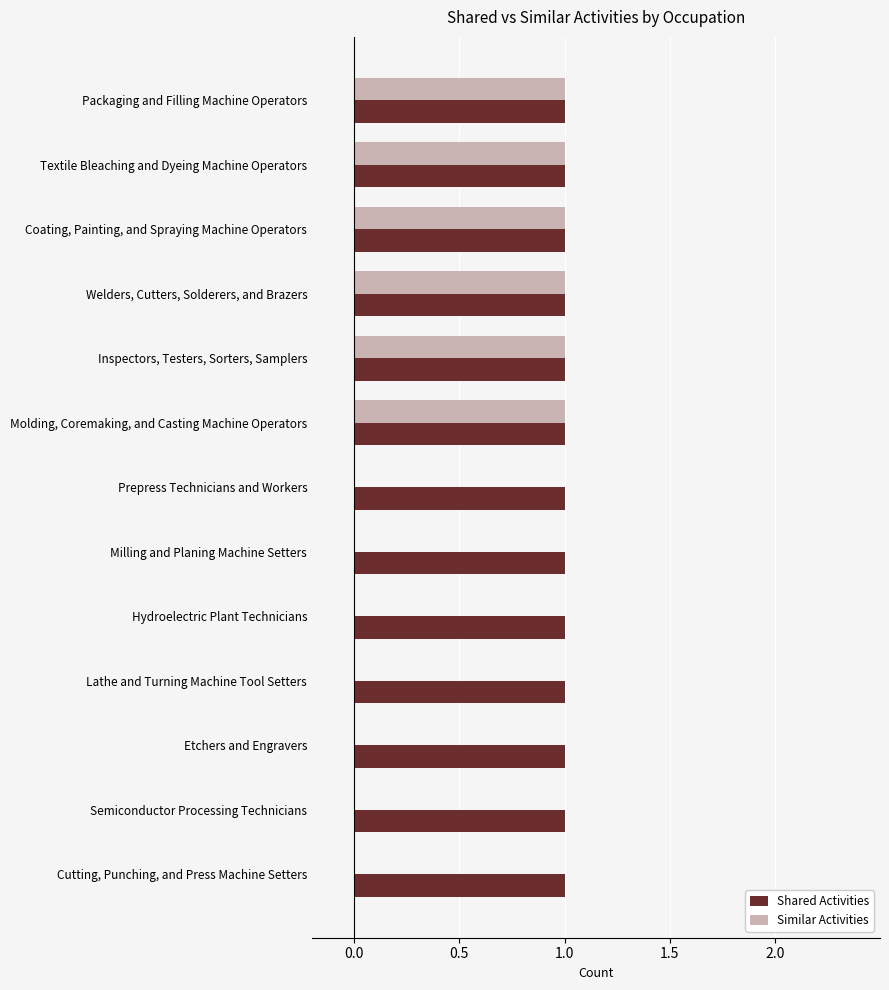

What is the sum of all Similar Activities values?

6